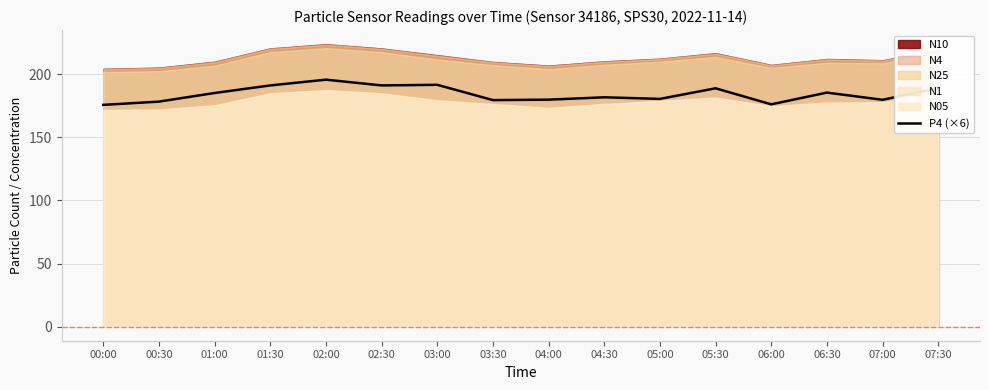

List the labels in order of value, largest first.

02:00, 03:00, 01:30, 02:30, 07:30, 05:30, 06:30, 01:00, 04:30, 05:00, 04:00, 07:00, 03:30, 00:30, 06:00, 00:00